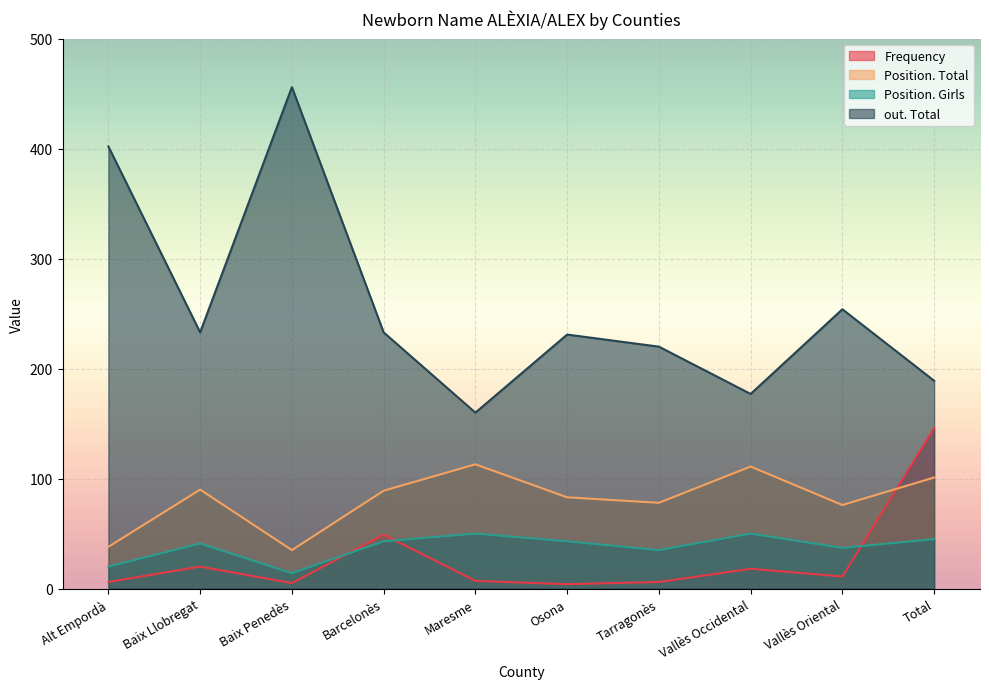

Rank the series at Vallès Occidental from highest to lowest value.

out. Total, Position. Total, Position. Girls, Frequency